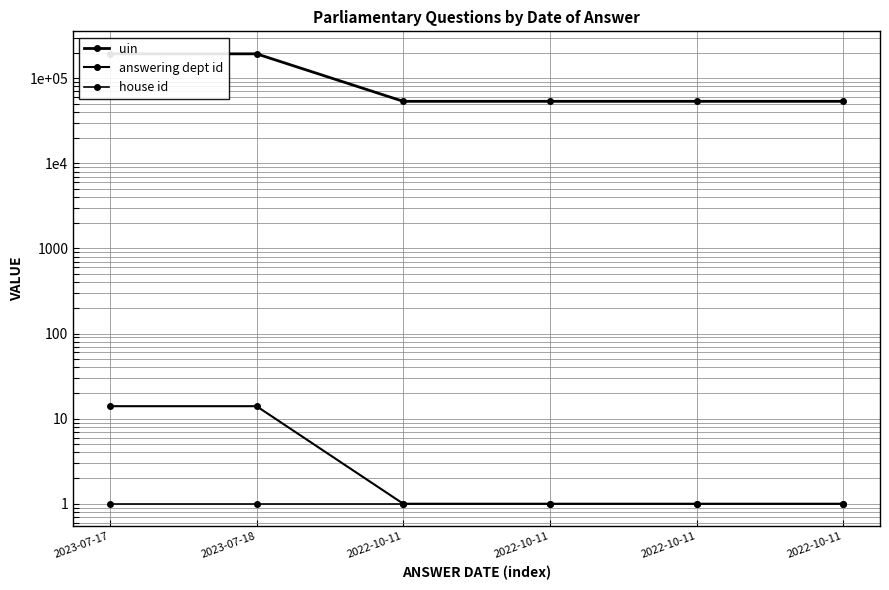

How many data points does each series have?

6